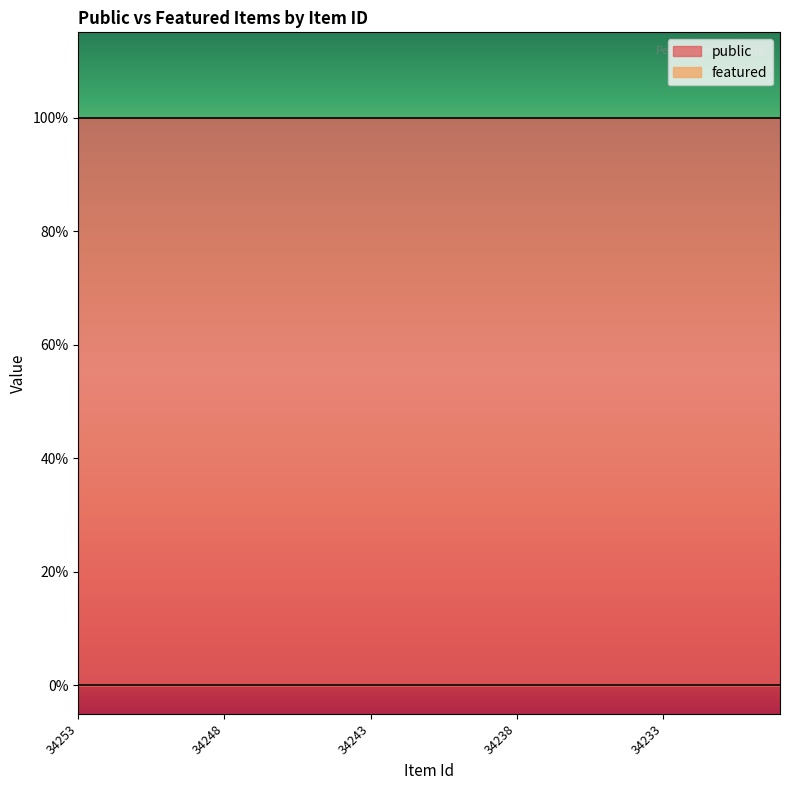

At how many categories does at least one series exceed 0?

25